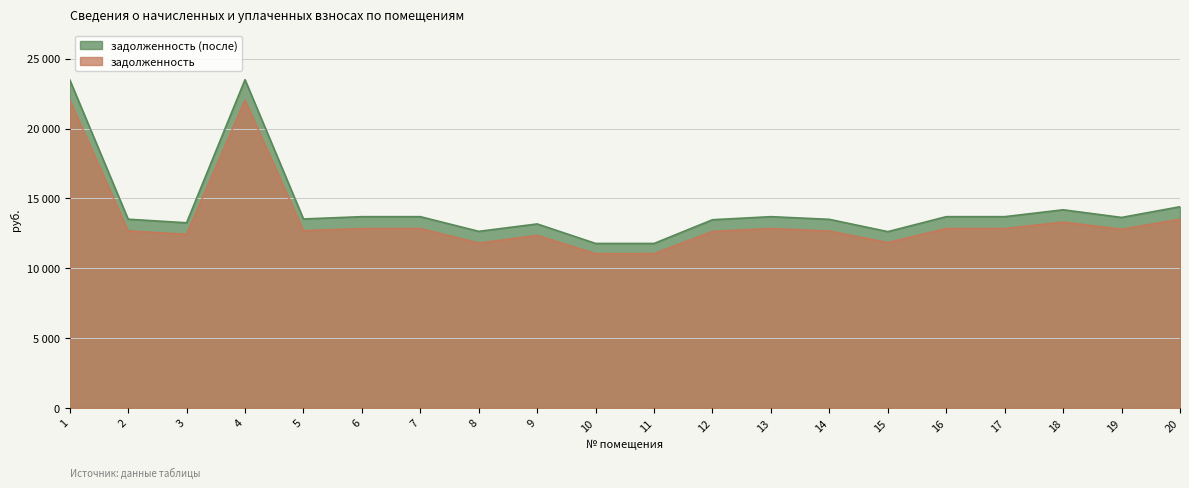

How many data points does each series have?

20